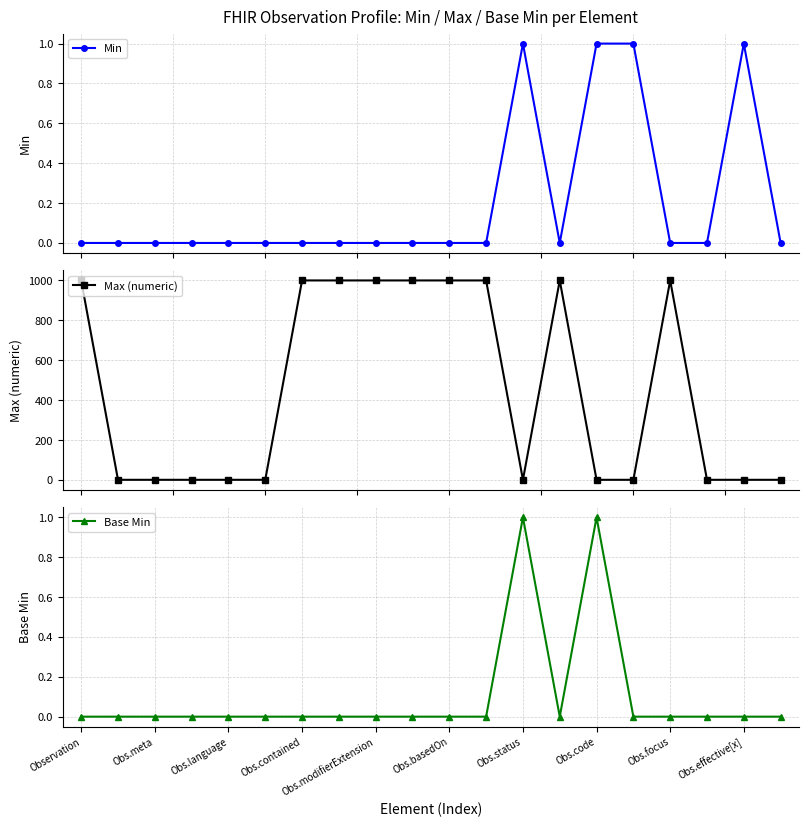

True or false: Min has more than 1 interior local peaks.

True